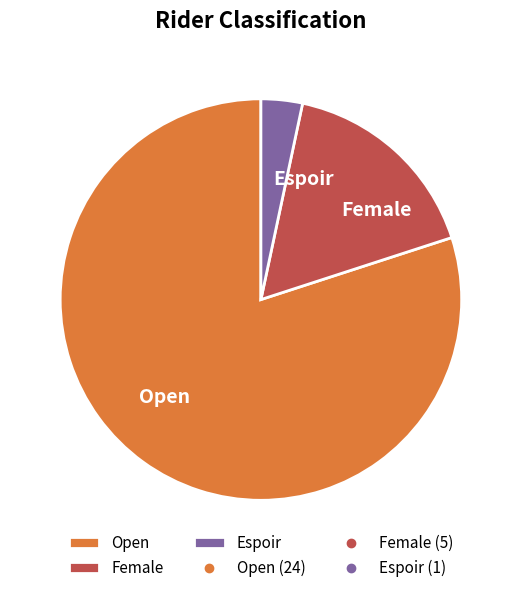

Do Espoir and Open together represent more than half of the pie?

Yes